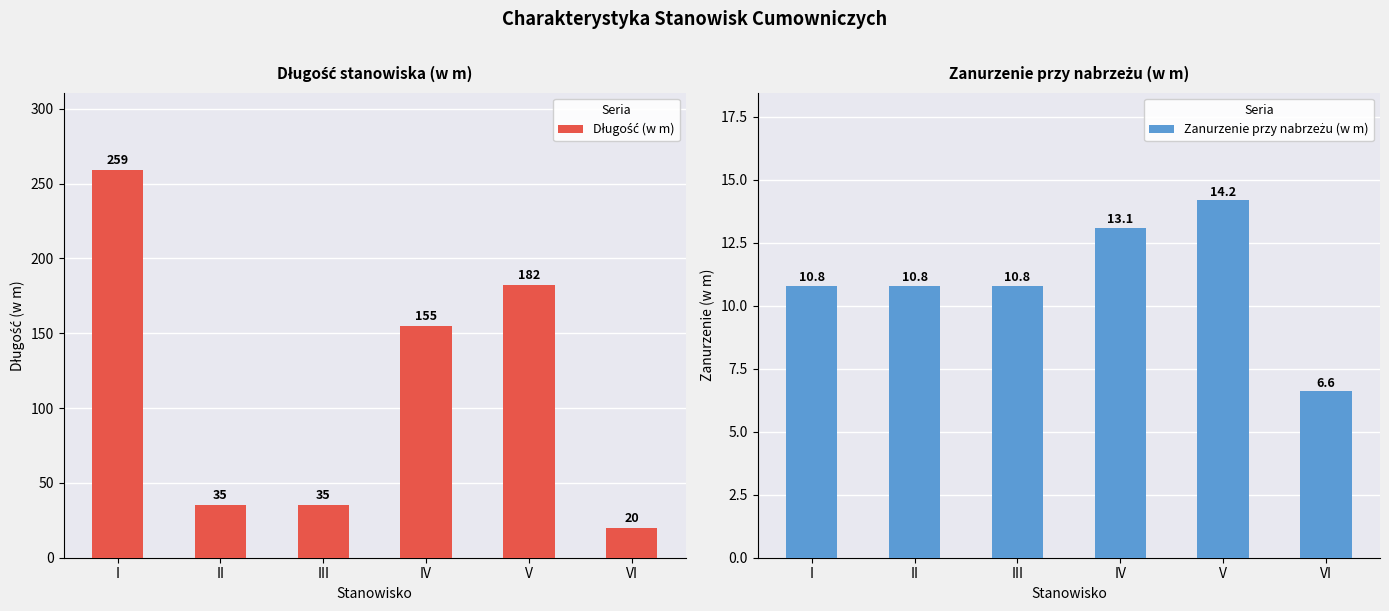

Rank the series by their average value, from highest to lowest.

Długość (w m), Zanurzenie przy nabrzeżu (w m)